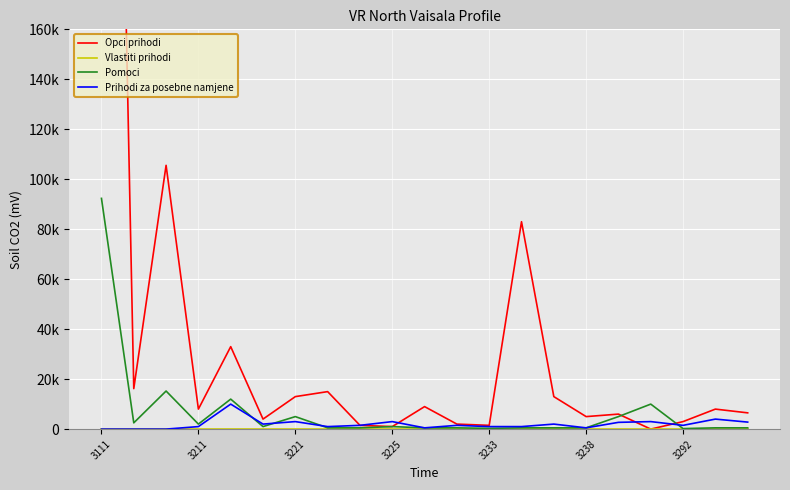

True or false: Vlastiti prihodi and Opci prihodi intersect in this chart.

False